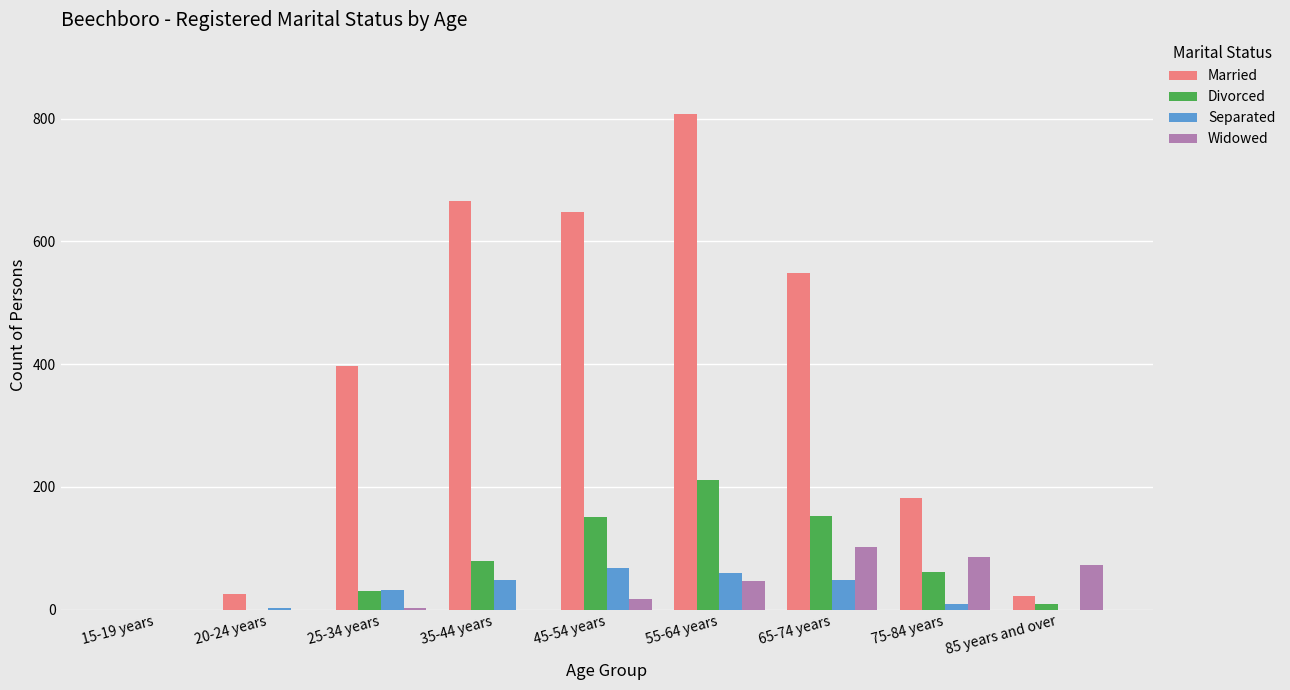

What is the difference between the Divorced values at 55-64 years and 75-84 years?

151